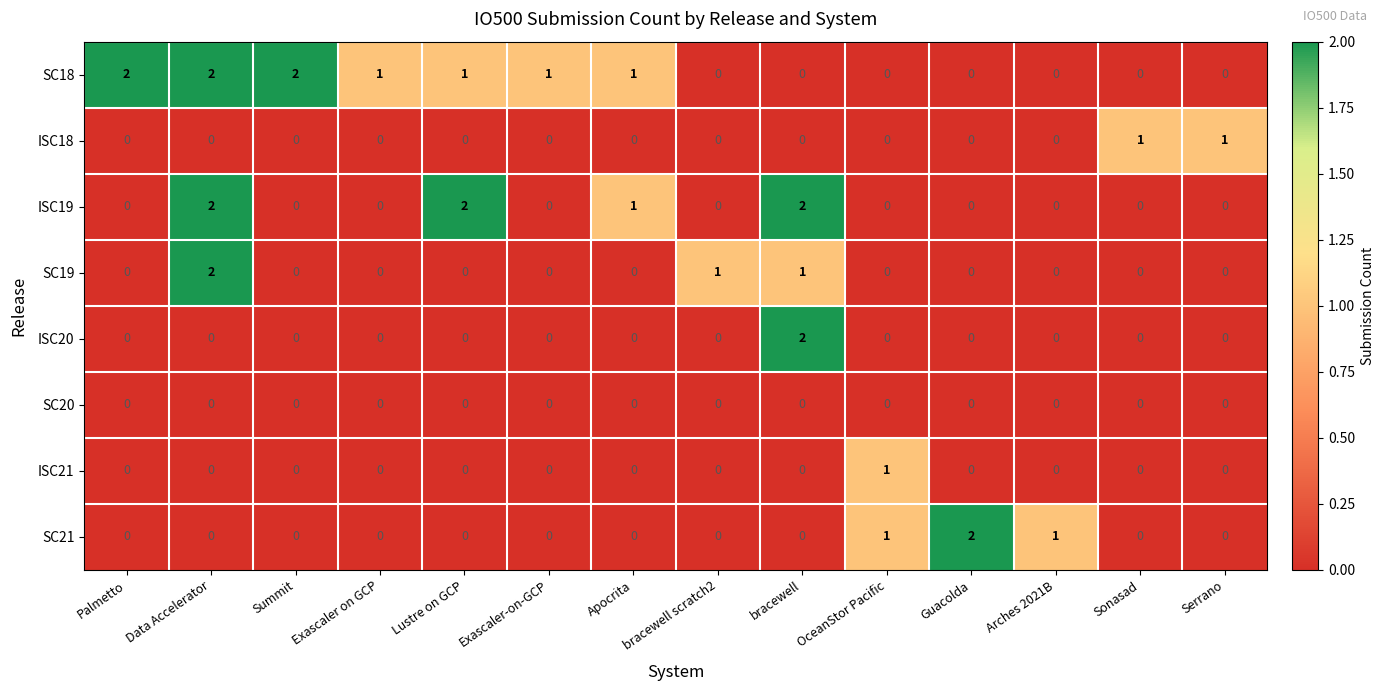

Count the number of data series in this chart.

8